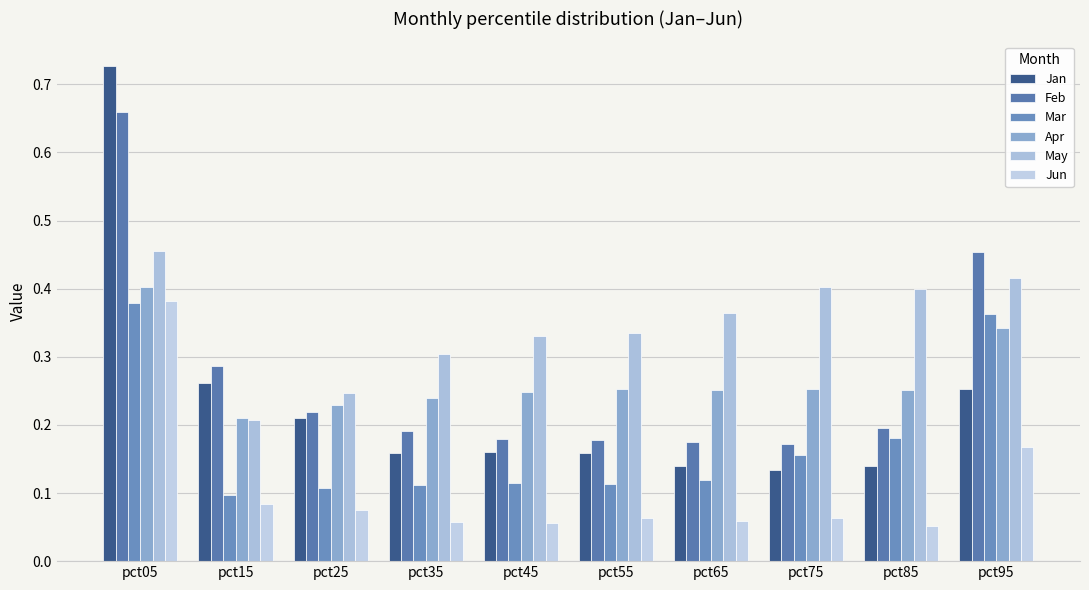

What is the average value of the Apr series?

0.3